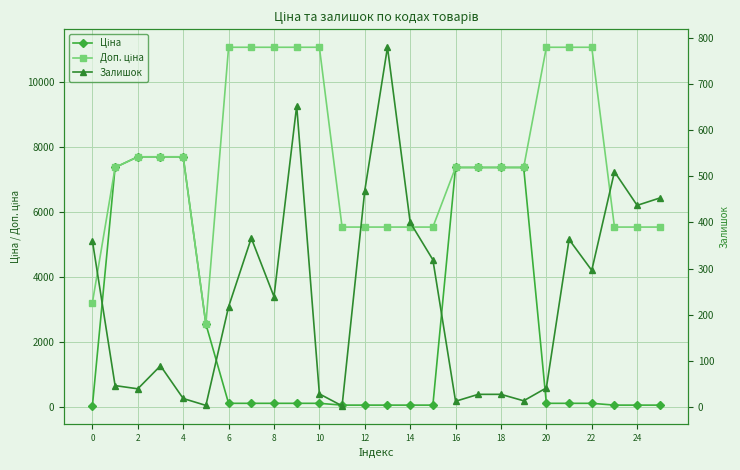

Reading left to right, list all the values displayed in this chart.

Ціна: 32.0	7360.2	7688.0	7688.0	7688.0	2545.8	110.5	110.5	110.5	110.5	110.5	55.3	55.3	55.3	55.3	55.3	7360.2	7360.2	7360.2	7360.2	110.5	110.5	110.5	55.3	55.3	55.3
Доп. ціна: 3205.0	7360.2	7688.0	7688.0	7688.0	2546.0	11055.0	11055.0	11055.0	11055.0	11055.0	5528.0	5528.0	5528.0	5528.0	5528.0	7360.2	7360.2	7360.2	7360.2	11055.0	11055.0	11055.0	5528.0	5528.0	5528.0
Залишок: 360.0	46.0	39.0	89.0	18.0	3.0	217.0	366.0	239.0	653.0	28.0	2.0	469.0	780.0	400.0	319.0	12.0	27.0	27.0	13.0	41.0	363.0	296.0	510.0	437.0	453.0